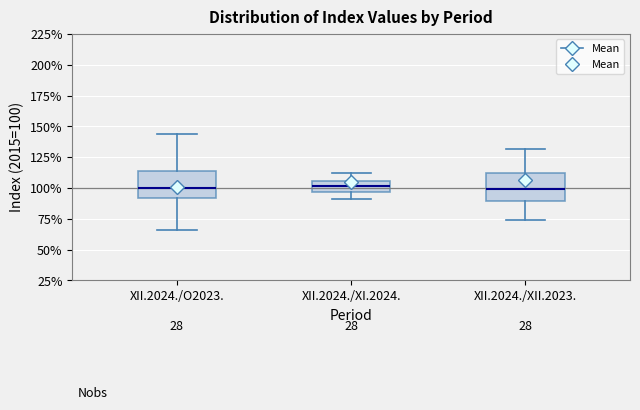

Reading left to right, transcribe this box plot: for each box, give where its median line is, the range the box spans, and where its two whiskers end, as read against the y-axis. The values are not printed on the chart, so give them approximately, as read against the axis.

XII.2024./O2023.: median 100, box 90 to 115, whiskers 65 to 145
XII.2024./XI.2024.: median 100, box 95 to 105, whiskers 90 to 115
XII.2024./XII.2023.: median 100, box 90 to 110, whiskers 75 to 130